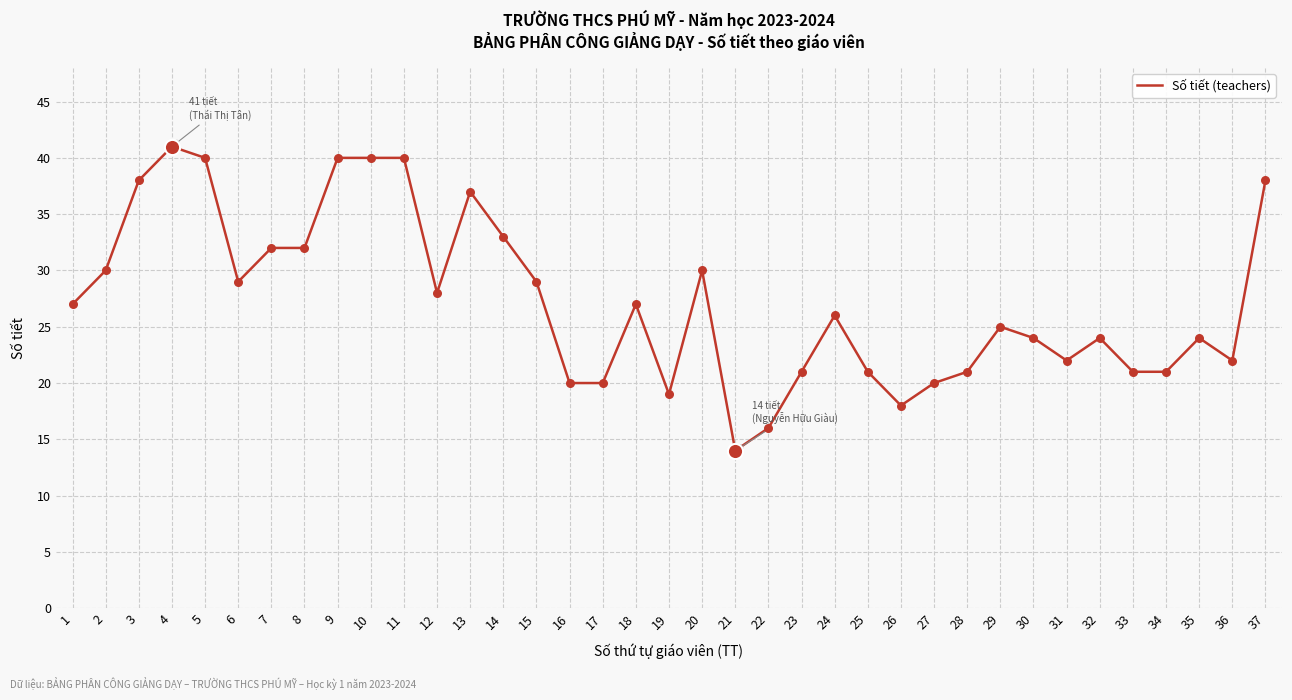

Between 18 and 14, which is larger?

14